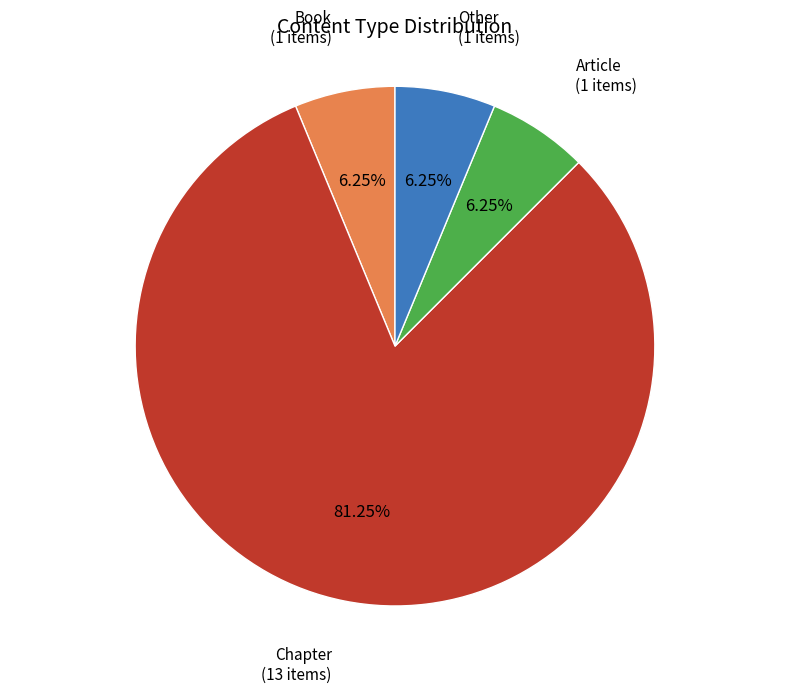

Does any single category account for the majority?

Yes